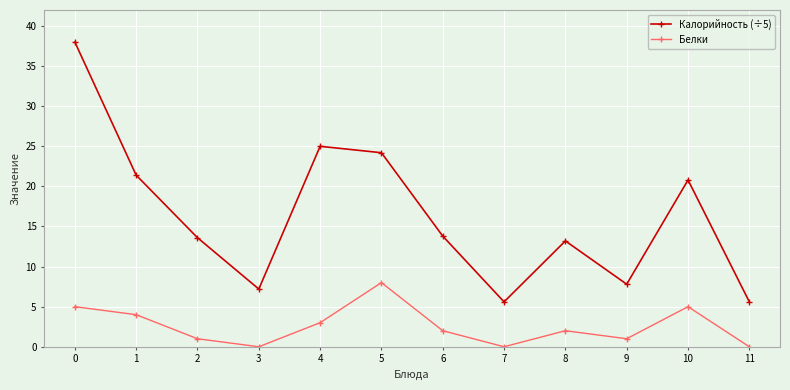

The Калорийность (÷5) series shows 11.0 at 9. True or false?

False